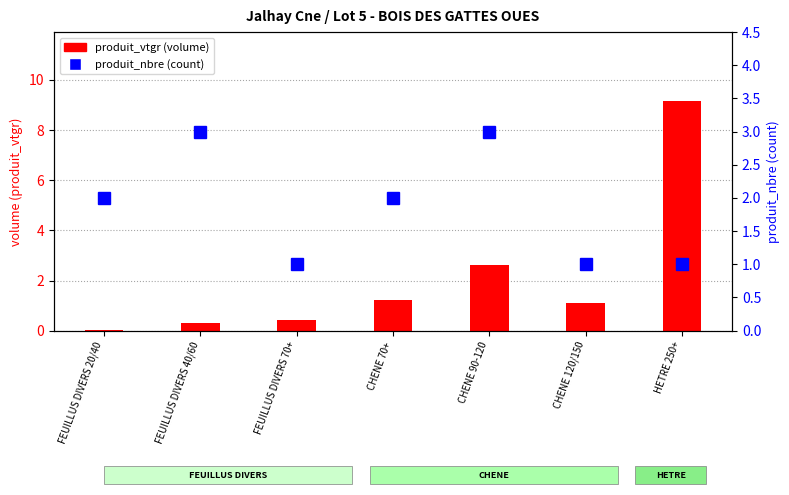

Where is produit_vtgr (volume) nearest to the value 4?

CHENE 90-120